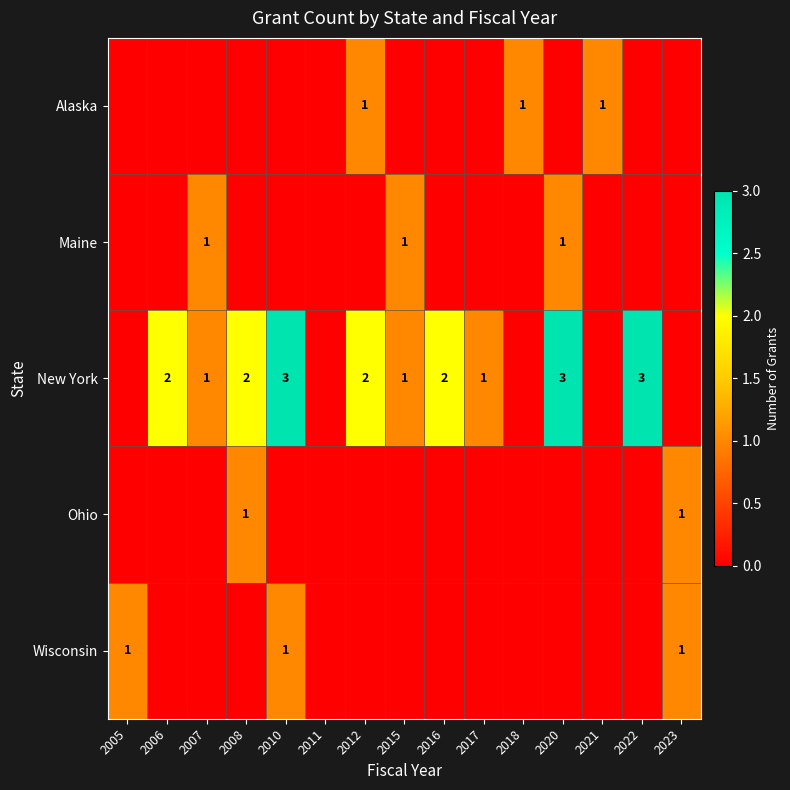

True or false: Maine has a value of 1 at 2015.

True